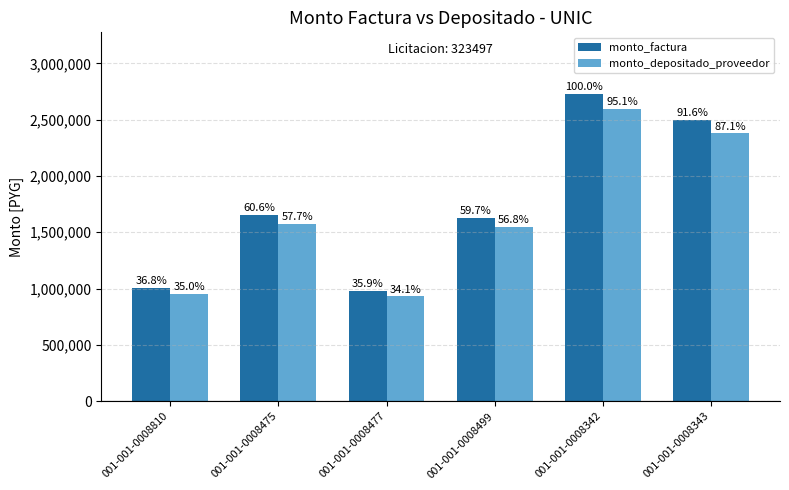

What are all the series names shown in the legend?

monto_factura, monto_depositado_proveedor